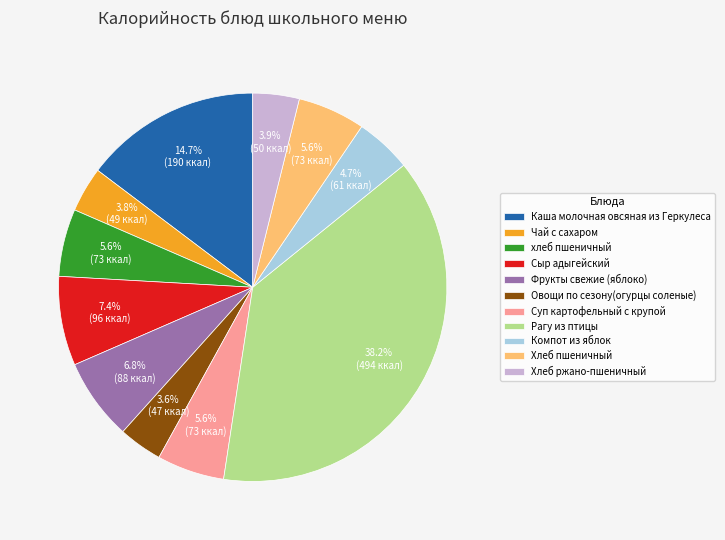

The Рагу из птицы slice represents 38% of the pie. True or false?

True